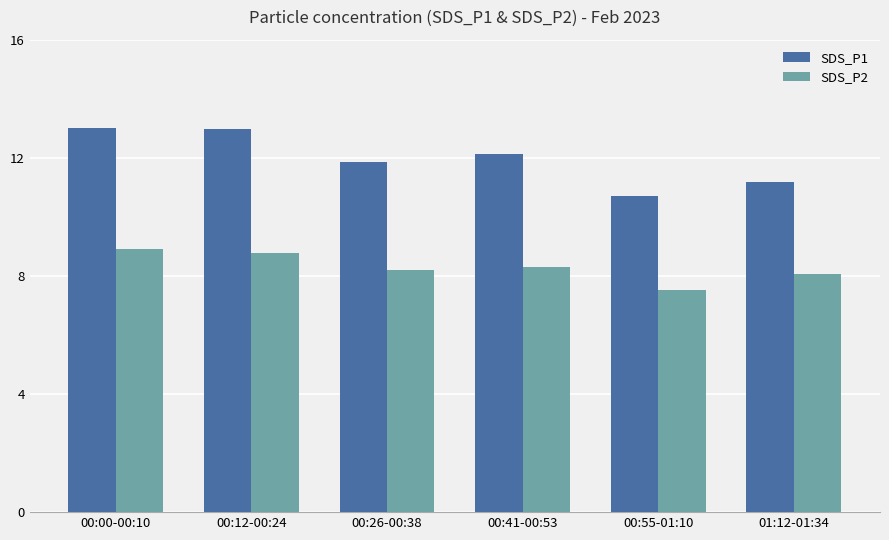

Reading left to right, list all the values displayed in this chart.

SDS_P1: 00:00-00:10=13.0	00:12-00:24=13.0	00:26-00:38=11.9	00:41-00:53=12.1	00:55-01:10=10.7	01:12-01:34=11.2
SDS_P2: 00:00-00:10=8.9	00:12-00:24=8.8	00:26-00:38=8.2	00:41-00:53=8.3	00:55-01:10=7.5	01:12-01:34=8.1